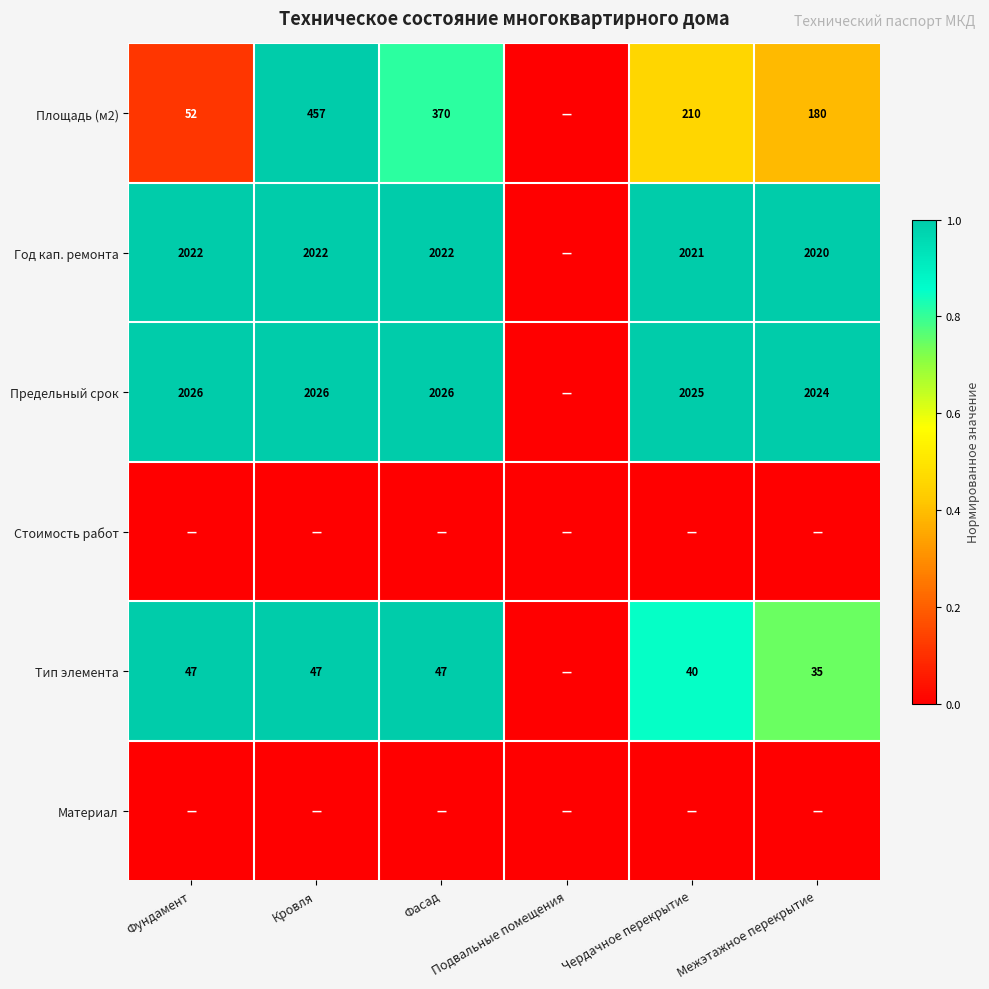

The Год кап. ремонта series shows 1.8 at Чердачное перекрытие. True or false?

False